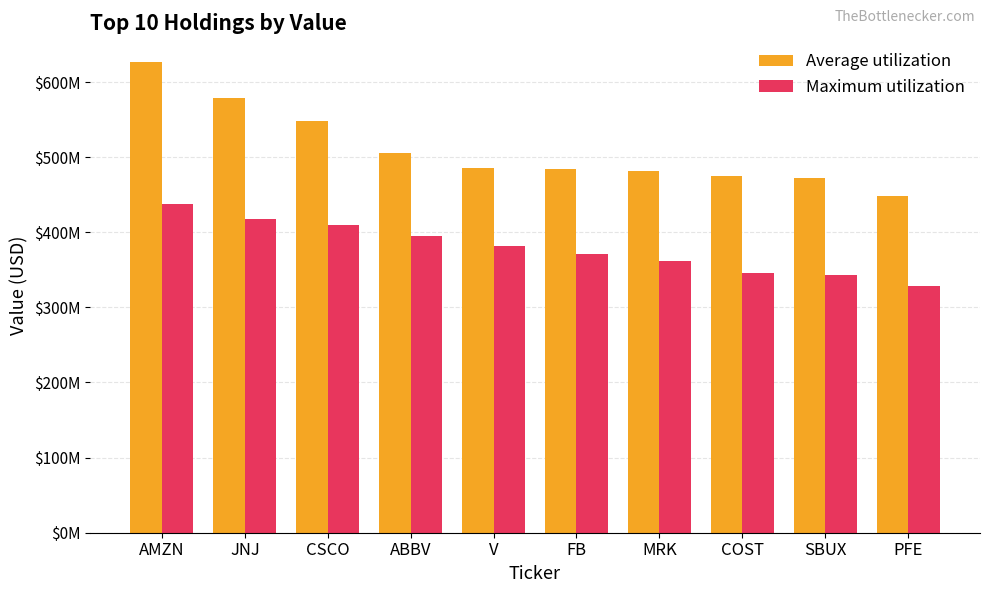

Does the chart contain stacked bars?

No